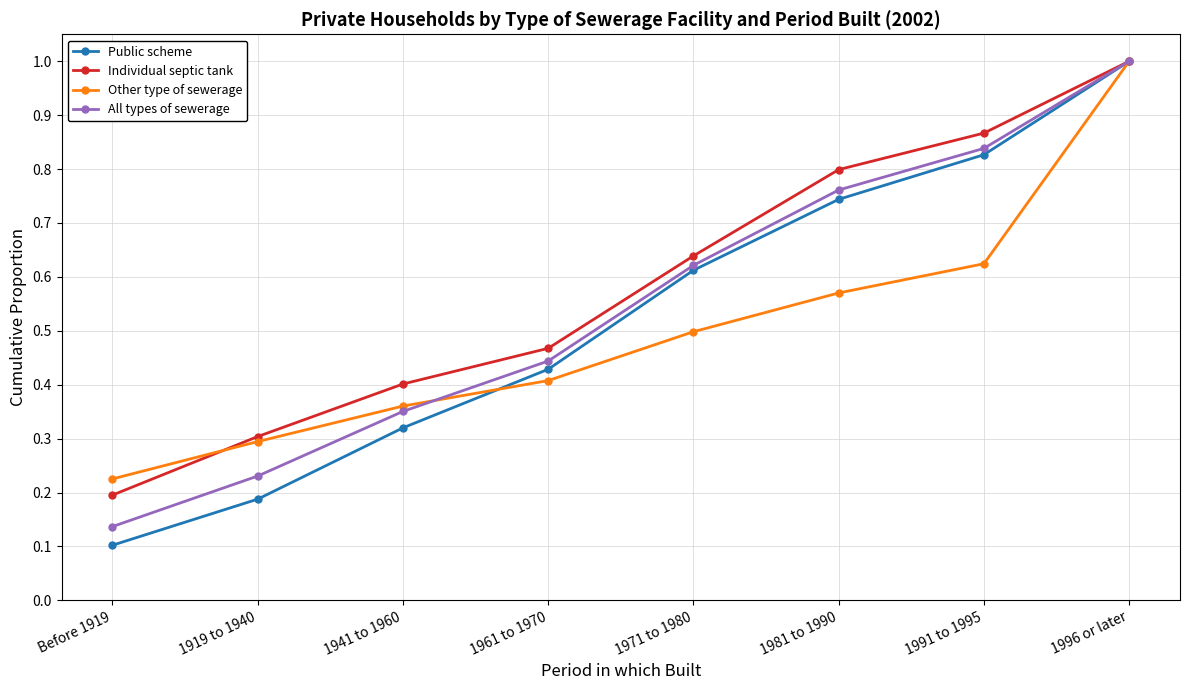

What position from the left is 1971 to 1980?

5